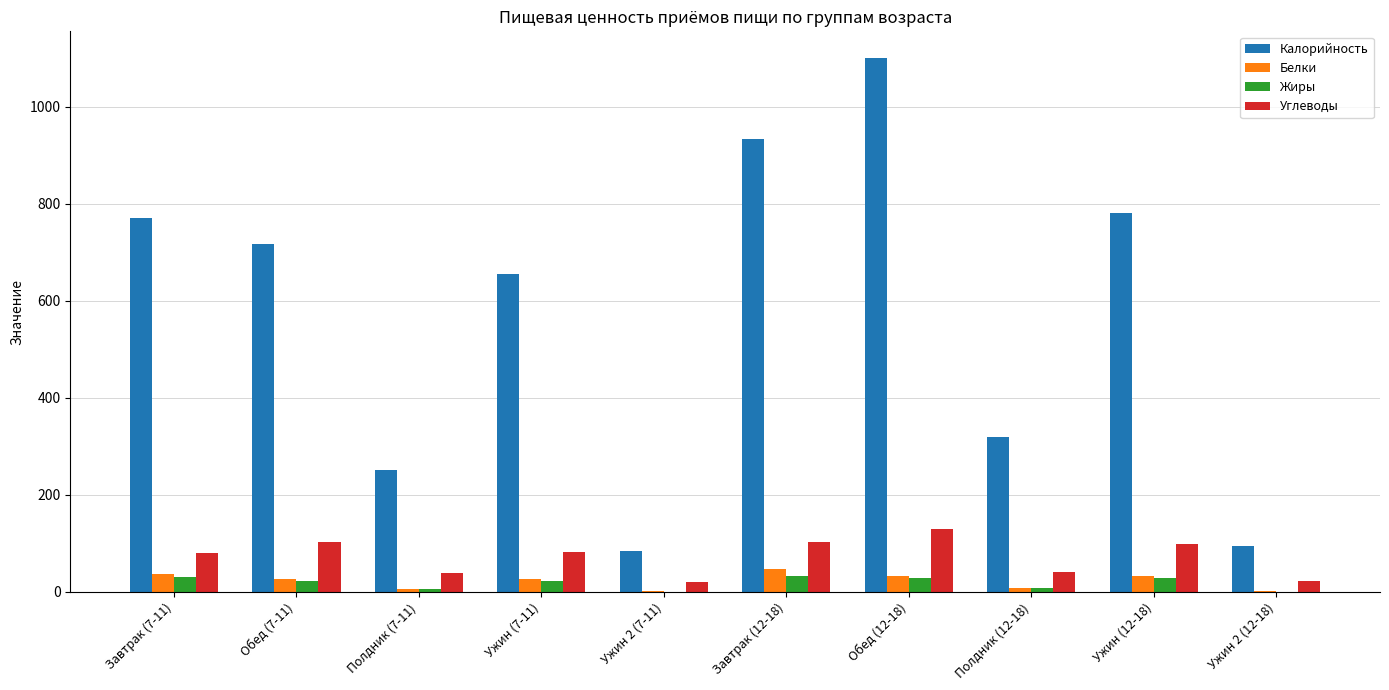

At which label does Жиры first exceed 23?

Завтрак (7-11)